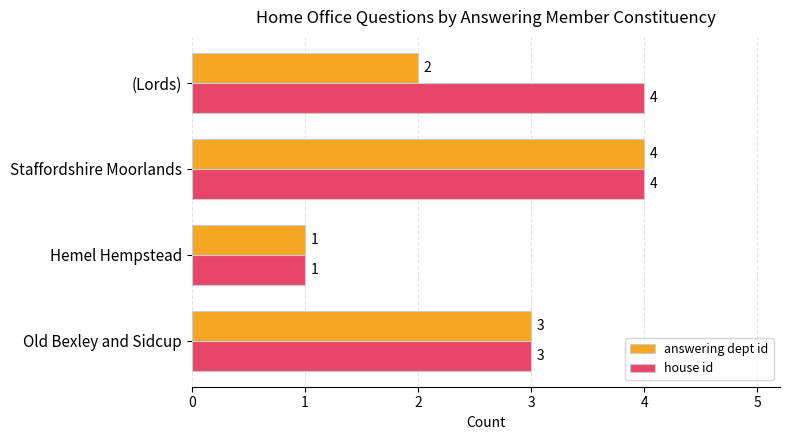

At which category does the chart reach its minimum across all series?

Hemel Hempstead